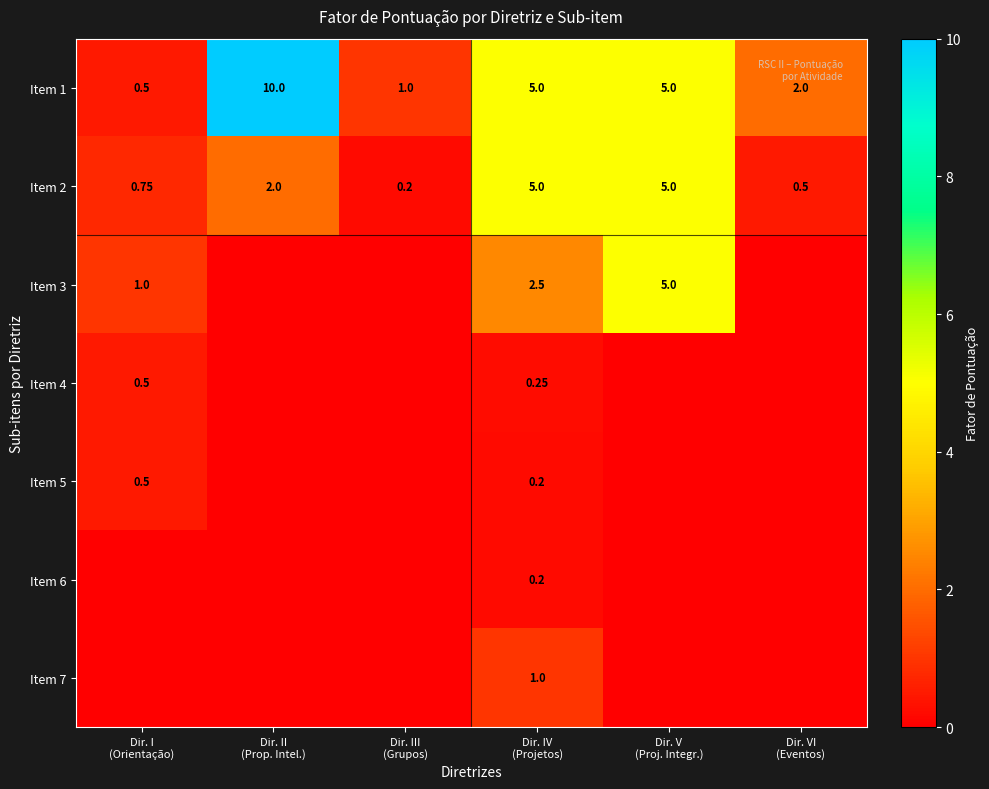

Count the Item 6 values in the range 0 to 1.

6